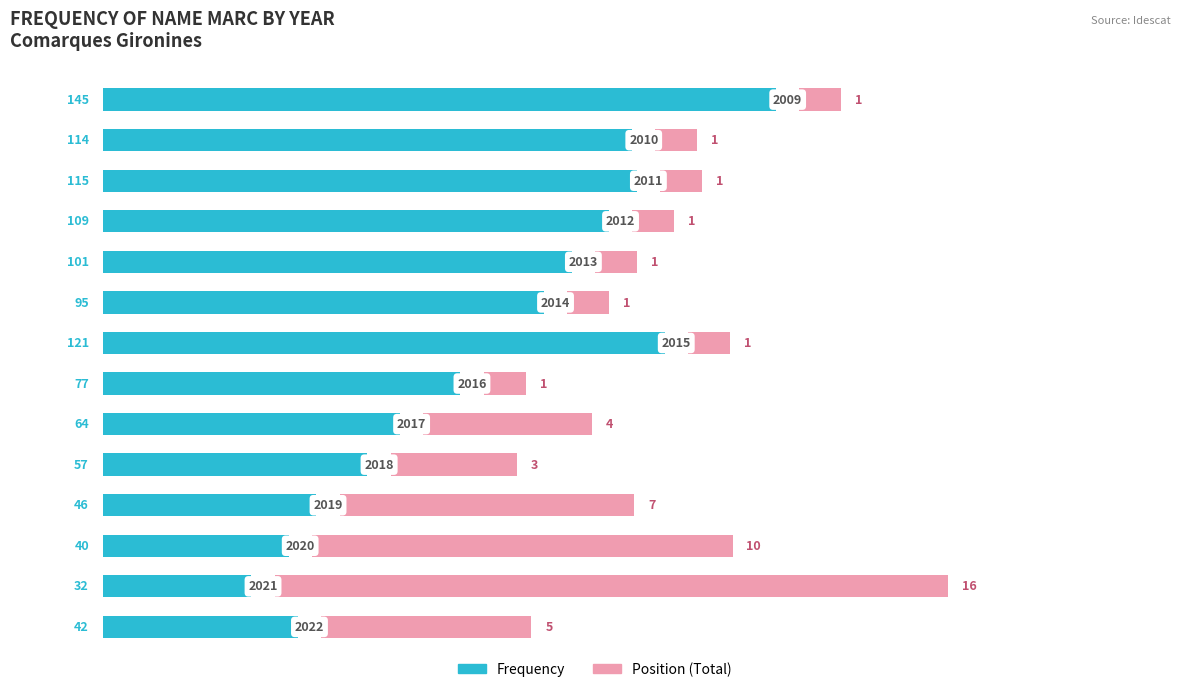

True or false: Position (Total) has a value of 11.1 at 200.

False